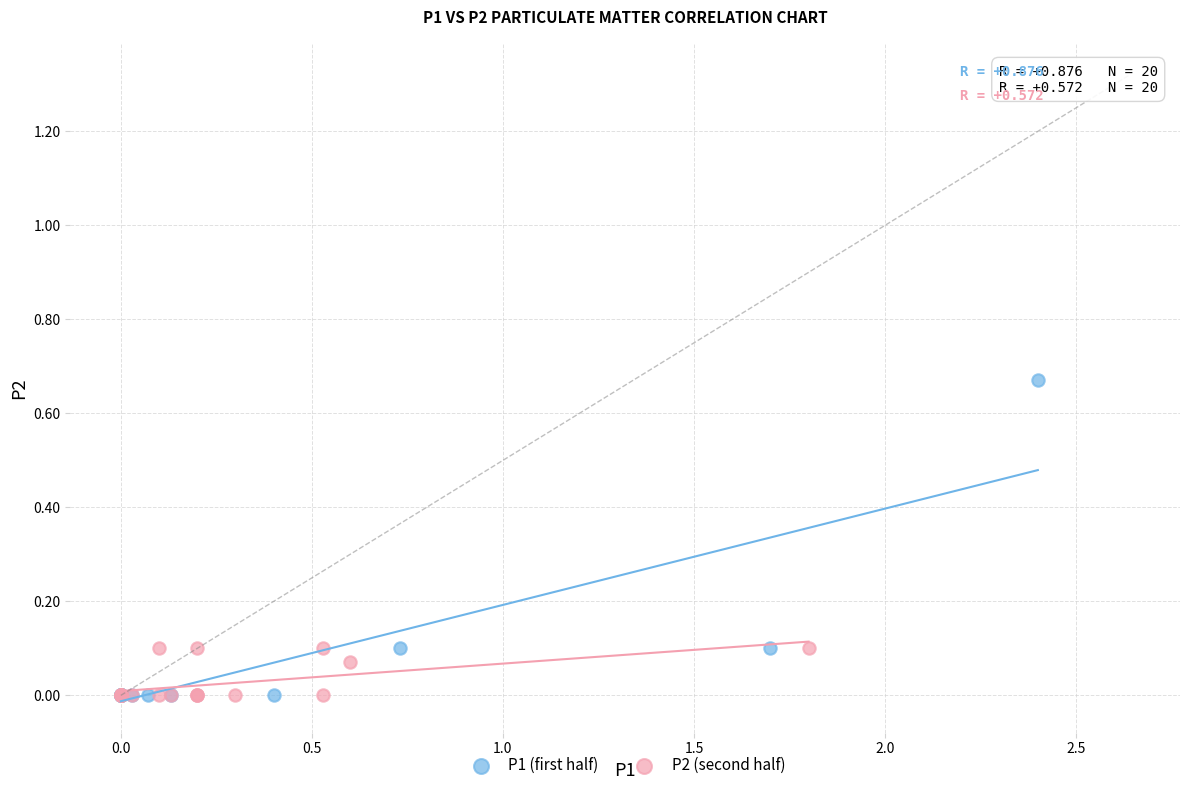

Which series has the widest spread of Y values?

P1 (first half)